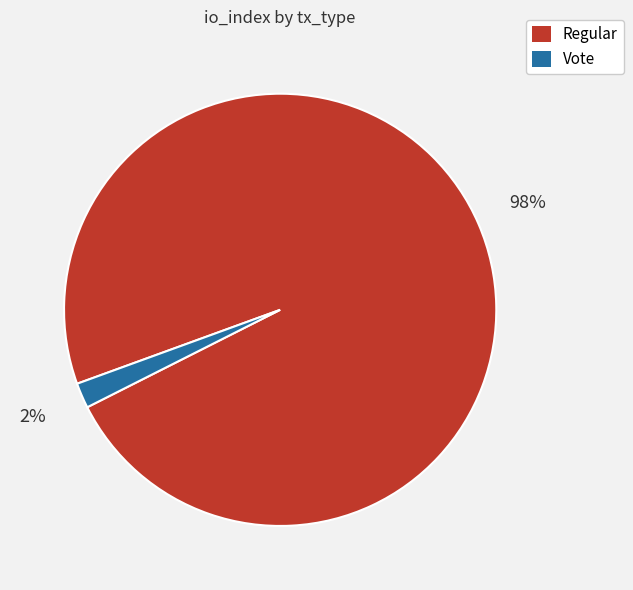

Is there a majority slice in this chart?

Yes